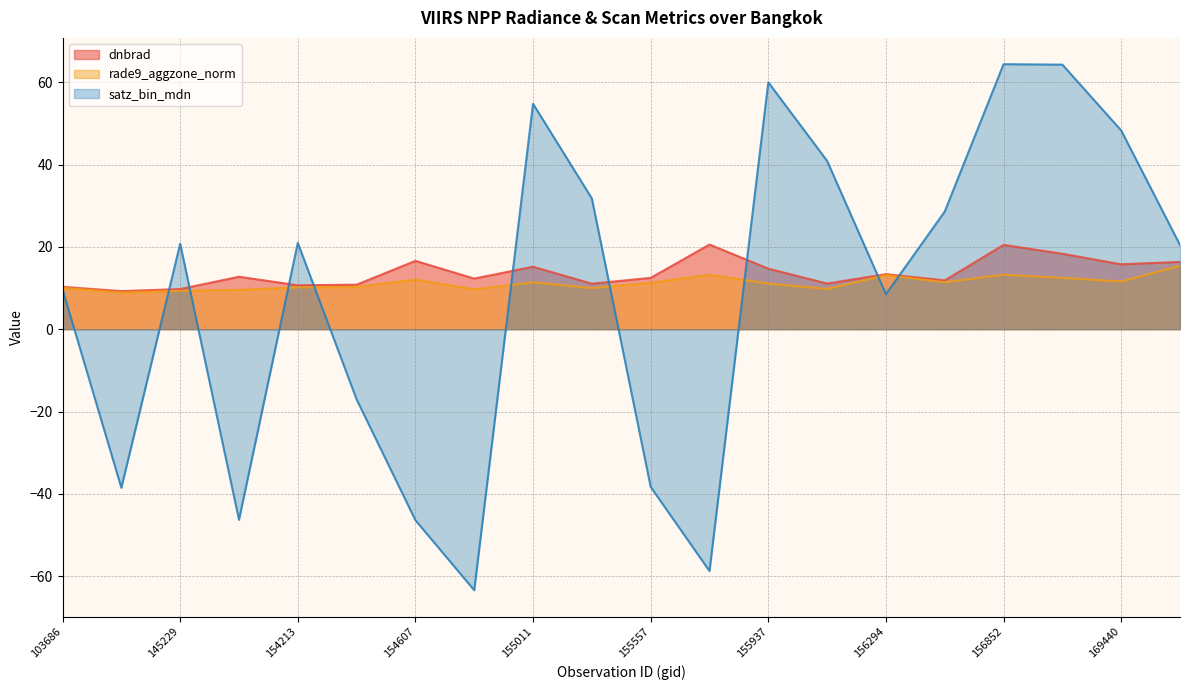

Reading left to right, list all the values displayed in this chart.

dnbrad: 103686=10.3	143430=9.3	145229=9.8	148741=12.7	154213=10.7	154406=10.8	154607=16.6	154803=12.3	155011=15.2	155191=11.1	155557=12.5	155739=20.6	155937=14.7	156115=11.1	156294=13.4	156479=11.9	156852=20.5	169262=18.3	169440=15.8	169621=16.4
rade9_aggzone_norm: 103686=10.1	143430=8.9	145229=9.3	148741=9.6	154213=10.2	154406=10.3	154607=12.0	154803=9.7	155011=11.4	155191=10.0	155557=11.3	155739=13.2	155937=11.1	156115=9.8	156294=13.1	156479=11.4	156852=13.2	169262=12.5	169440=11.6	169621=15.4
satz_bin_mdn: 103686=9.7	143430=-38.5	145229=20.8	148741=-46.3	154213=21.0	154406=-17.1	154607=-46.4	154803=-63.4	155011=54.8	155191=31.8	155557=-38.3	155739=-58.8	155937=60.0	156115=40.9	156294=8.5	156479=28.6	156852=64.4	169262=64.3	169440=48.3	169621=20.4